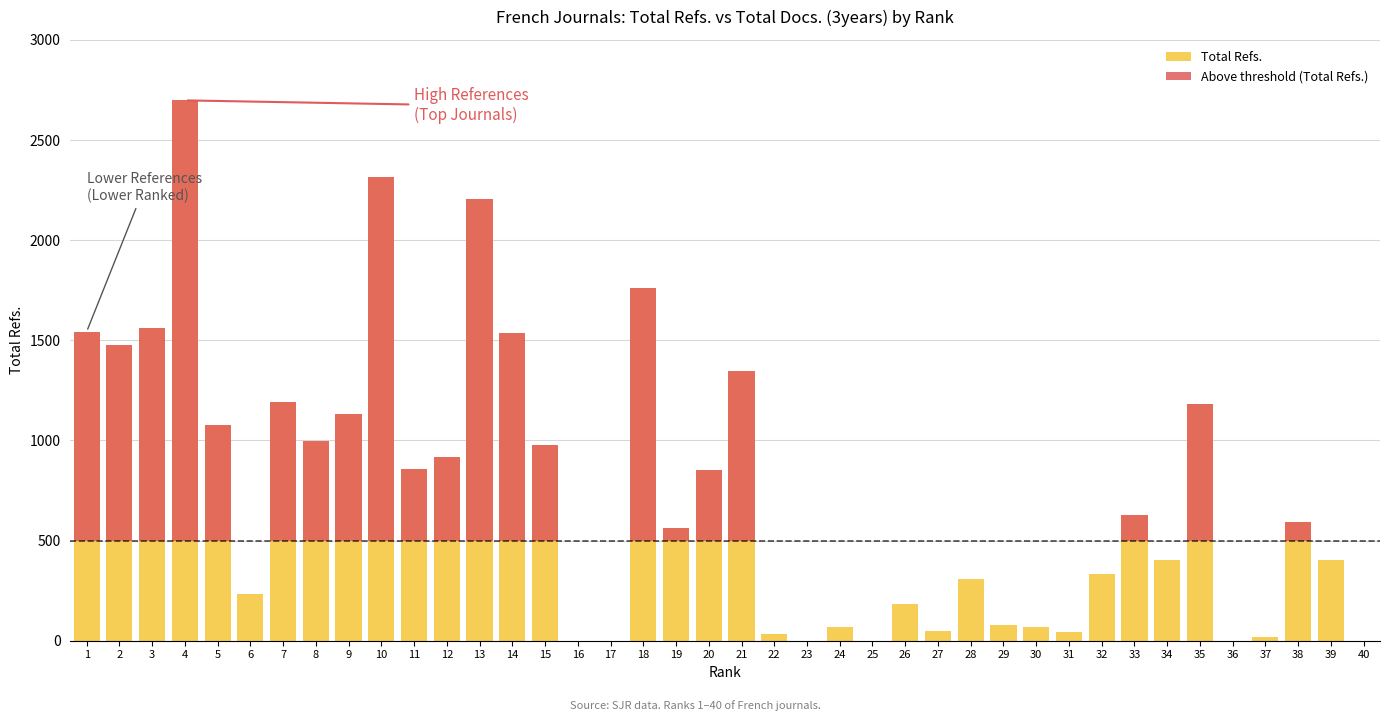

What value does the Above threshold (Total Refs.) series have at 21?

846